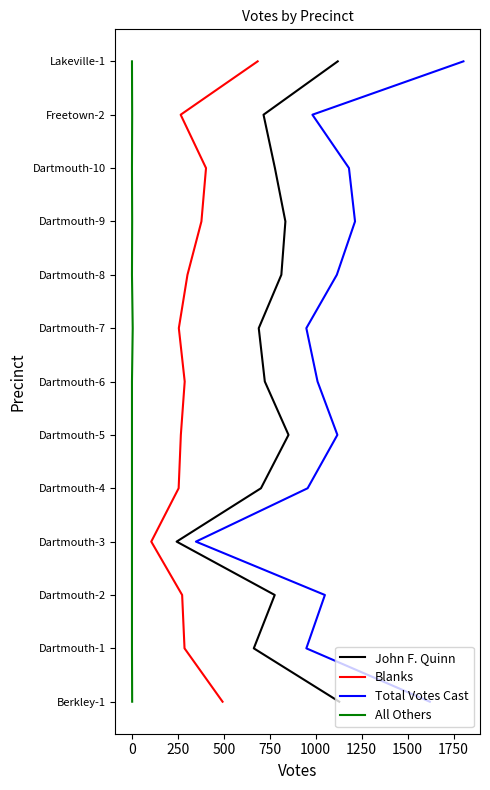

True or false: Total Votes Cast and Blanks cross at least once.

False